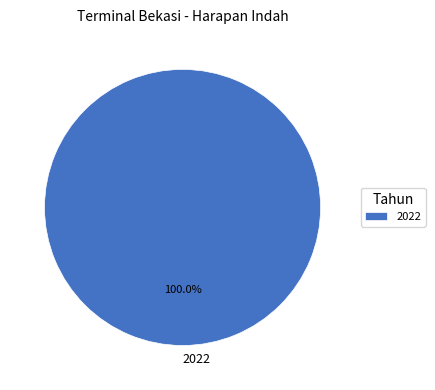

Rank the categories by value from lowest to highest.

2022